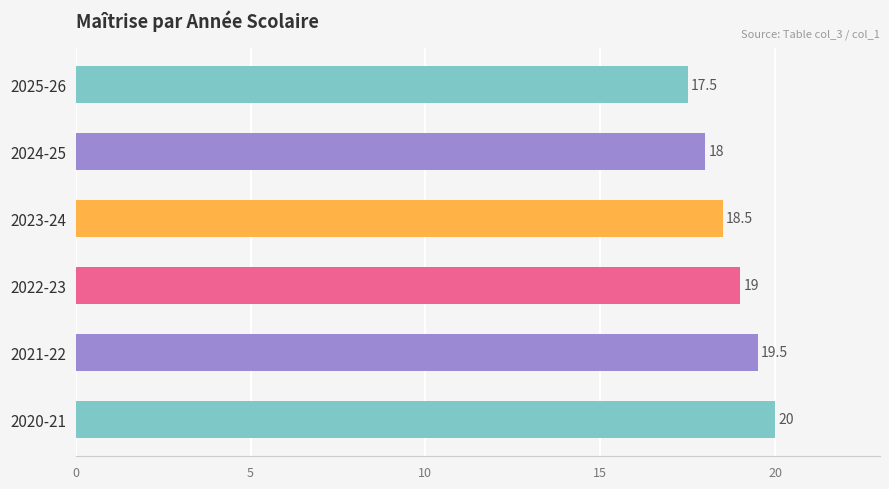

Is it true that the value at 2023-24 is 18.5?

True